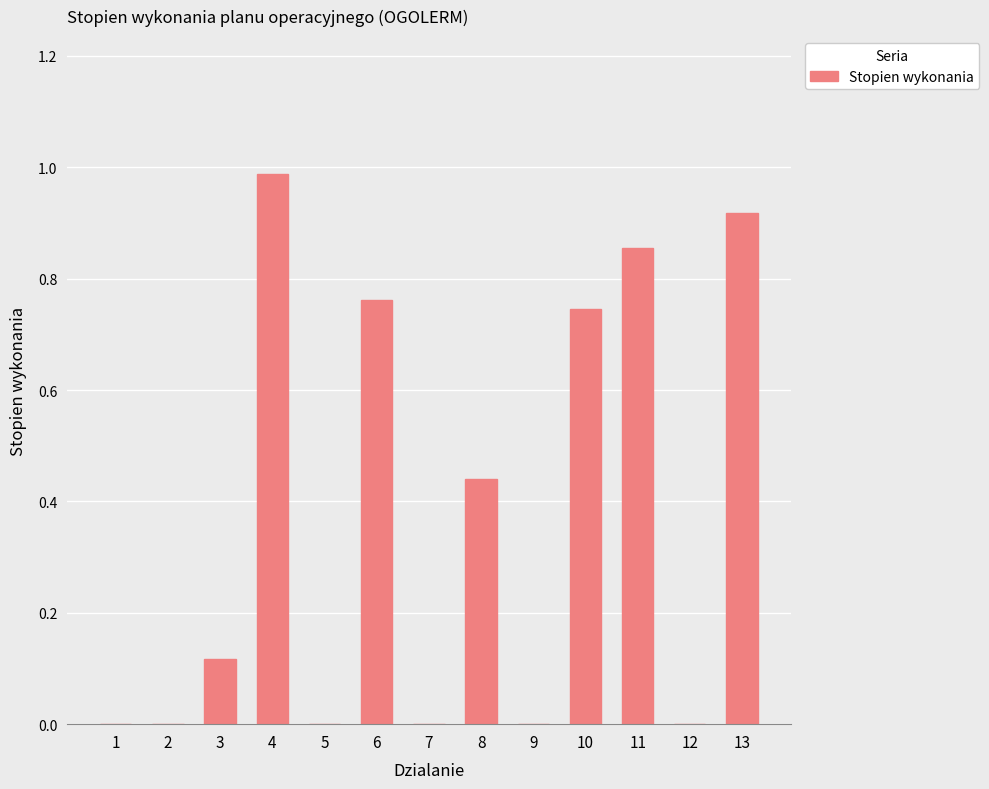

The chart shows a value of -0.7 at 5. True or false?

False